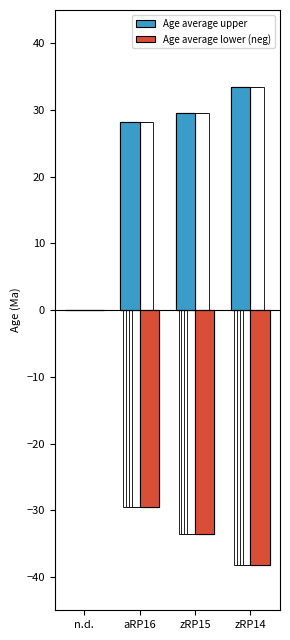

What is the sum of the Age average lower (neg) values at n.d. and zRP14?

-38.1